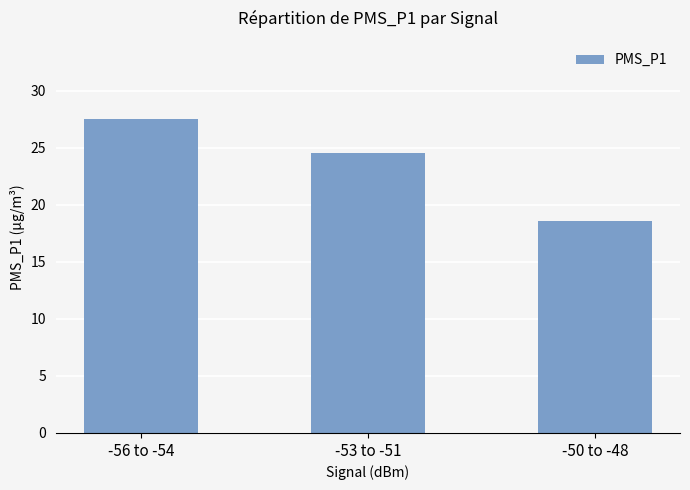

What is the label of the 2nd bar from the right?

-53 to -51